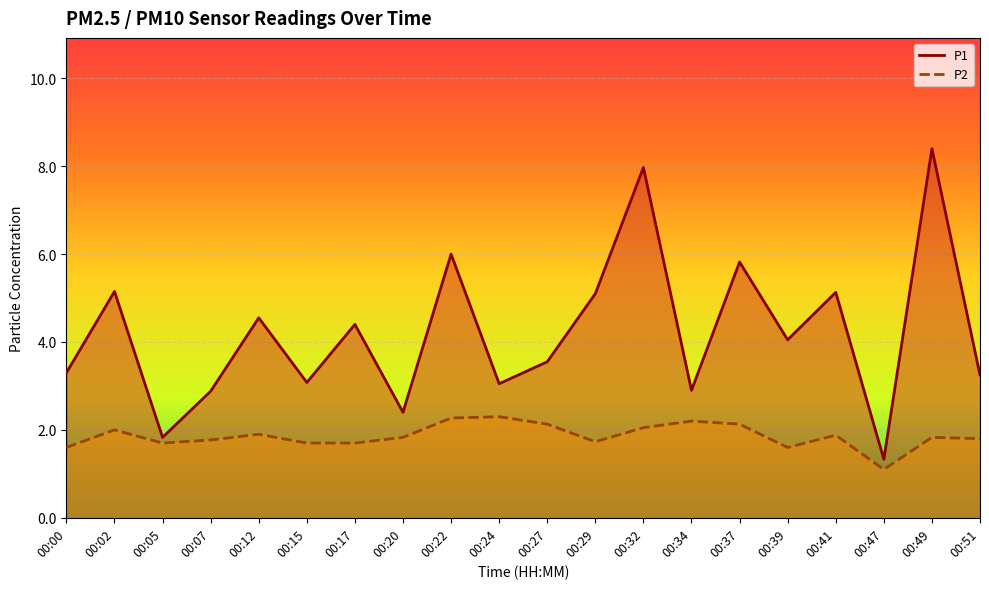

Which series changed the most between 00:20 and 00:34?

P1